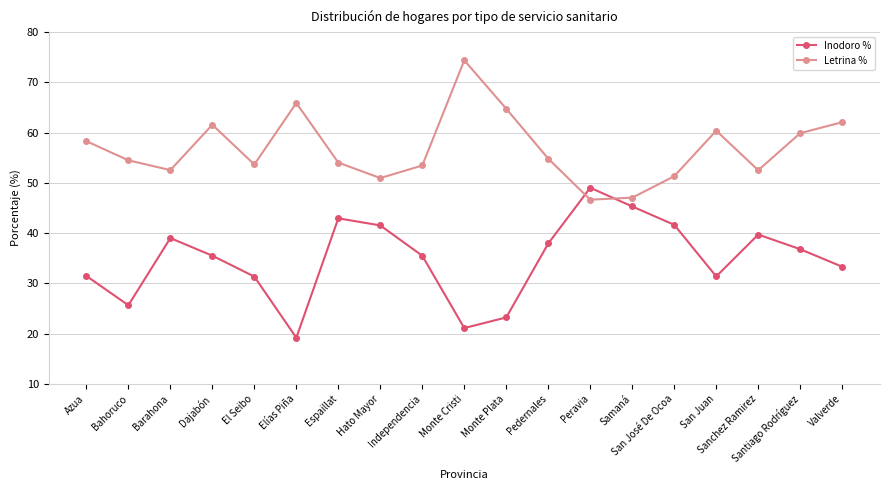

What are all the series names shown in the legend?

Inodoro %, Letrina %